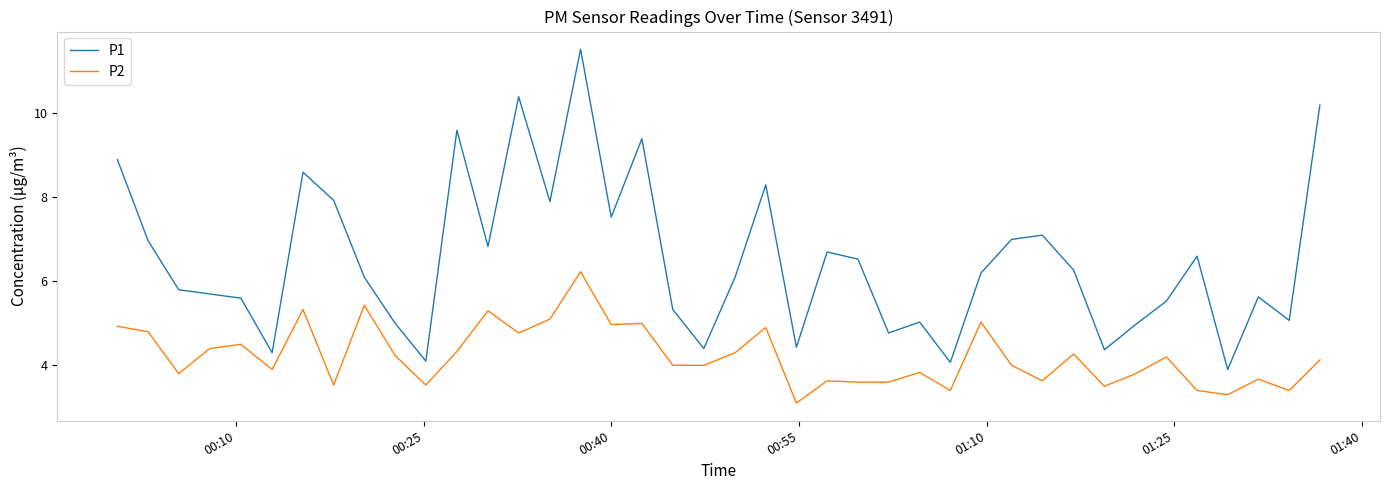

Which series has the largest total across all categories?

P1